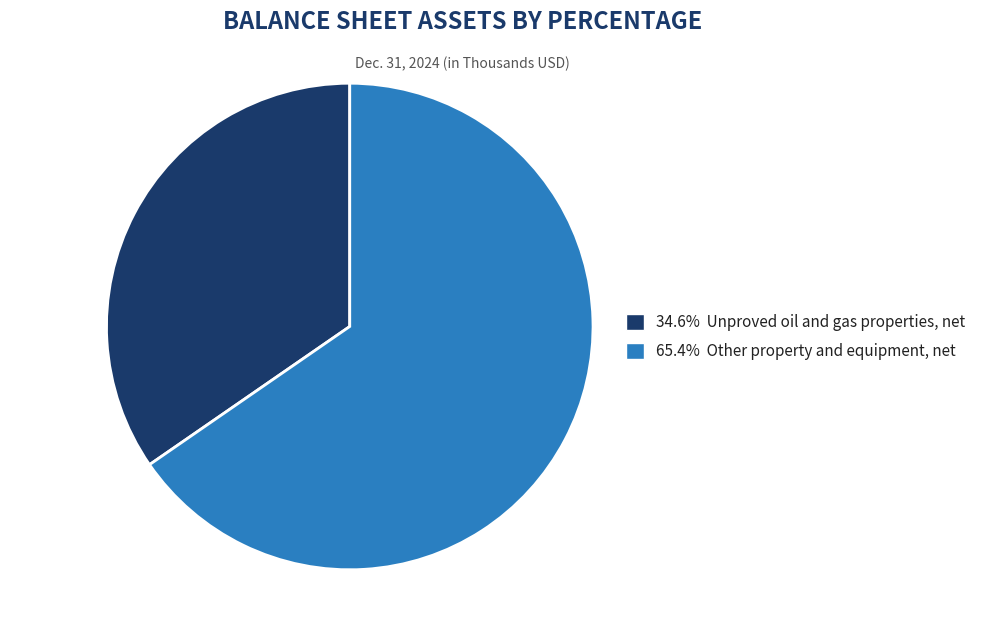

Is the sum of 65.4% Other property and equipment, net and 34.6% Unproved oil and gas properties, net greater than half?

Yes